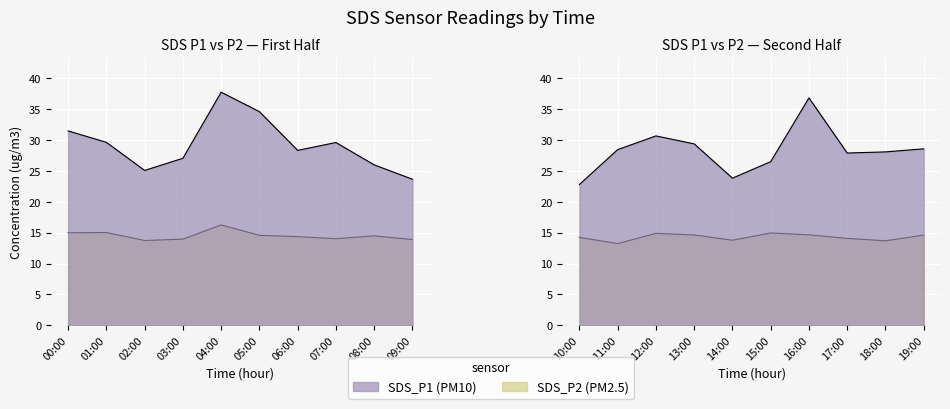

What position from the right is 06:00?

14